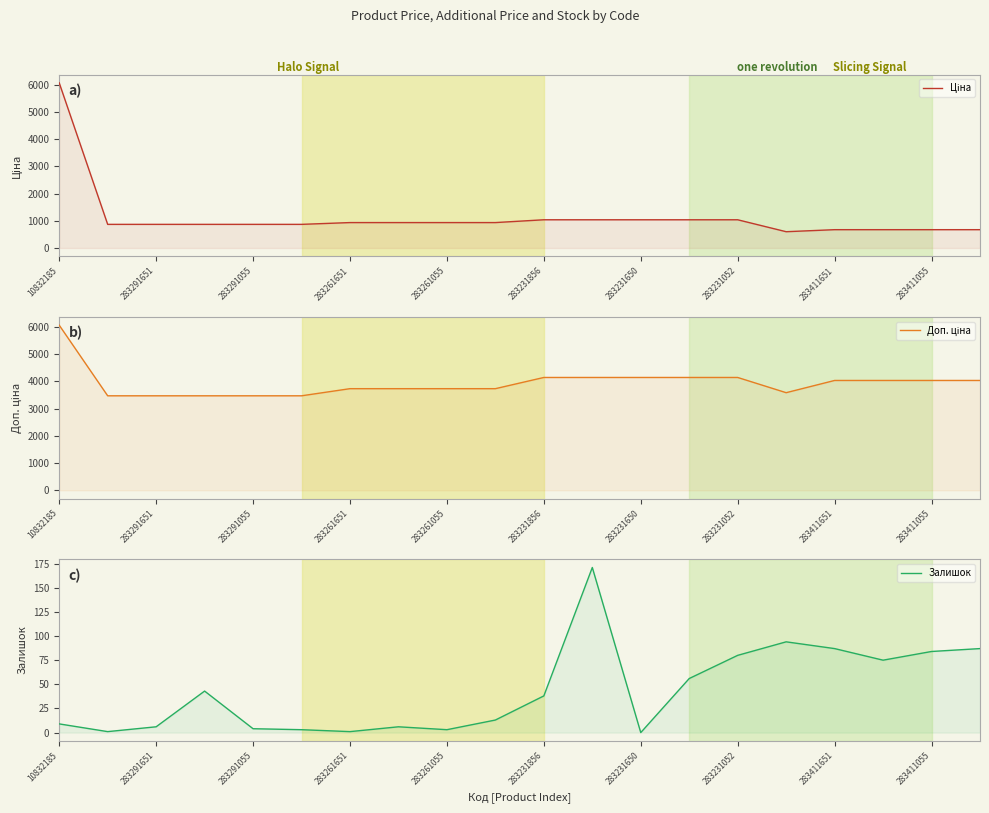

Reading right to left, extract all data points from this chart.

Ціна: 672.7	672.7	672.7	672.7	597.8	1036.5	1036.5	1036.5	1036.5	1036.5	933.5	933.5	933.5	933.5	868.0	868.0	868.0	868.0	868.0	6067.2
Доп. ціна: 4036.0	4036.0	4036.0	4036.0	3586.7	4145.9	4145.9	4145.9	4145.9	4145.9	3734.2	3734.2	3734.2	3734.2	3472.1	3472.1	3472.1	3472.1	3472.1	6067.2
Залишок: 87.0	84.0	75.0	87.0	94.0	80.0	56.0	0.0	171.0	38.0	13.0	3.0	6.0	1.0	3.0	4.0	43.0	6.0	1.0	9.0